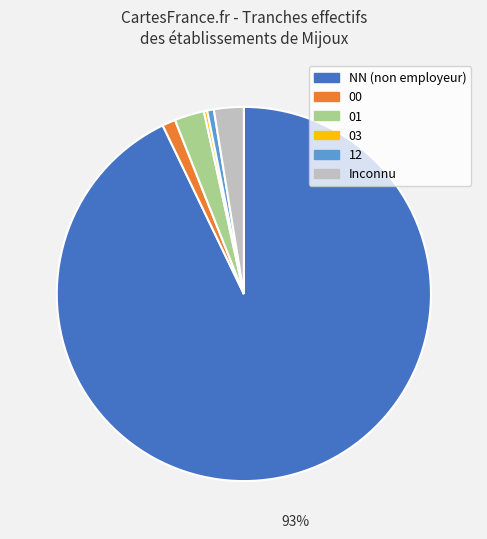

To the nearest percent, what is the difference between the Inconnu and 12 slice percentages?

2%